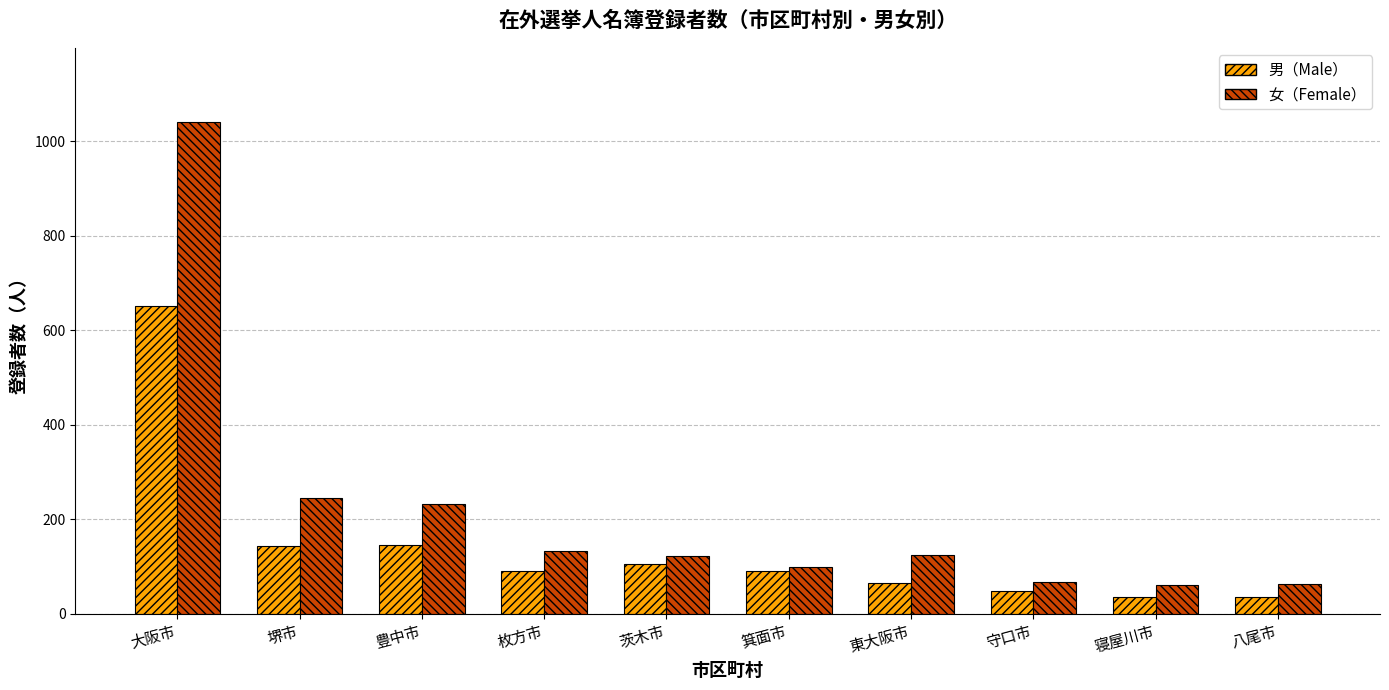

What is the difference between the 男（Male） values at 東大阪市 and 箕面市?

25